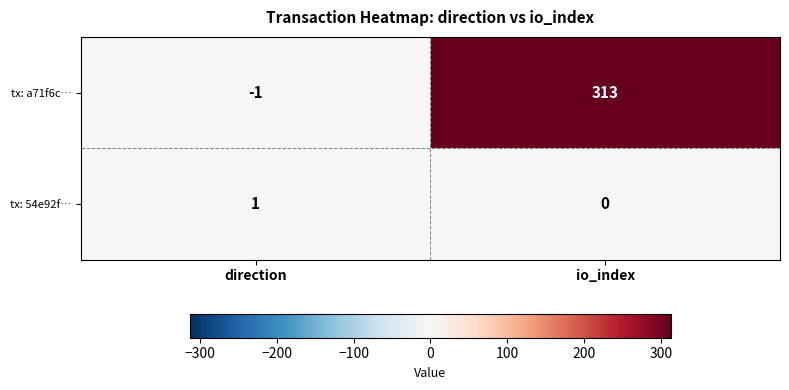

List the series in order of their peak value, highest first.

tx: a71f6c…, tx: 54e92f…